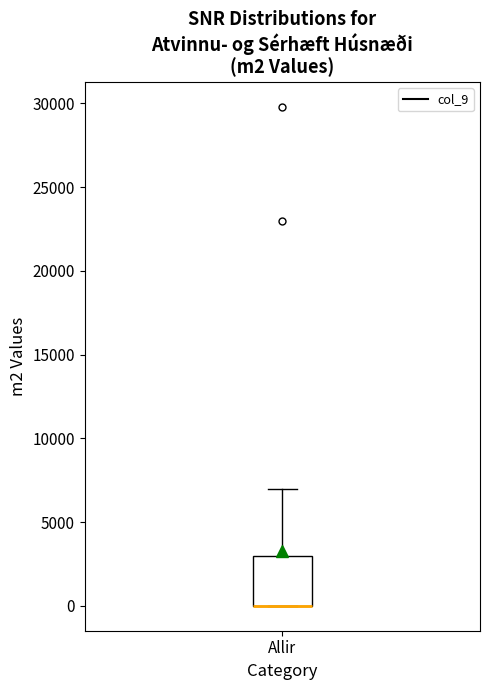

Transcribe this box plot: give where the median line is, the range the box spans, and where the two whiskers end, as read against the y-axis. The values are not printed on the chart, so give them approximately, as read against the axis.

median 0 (drawn on the box's lower edge), box 0 to 3000, whiskers 0 to 7000